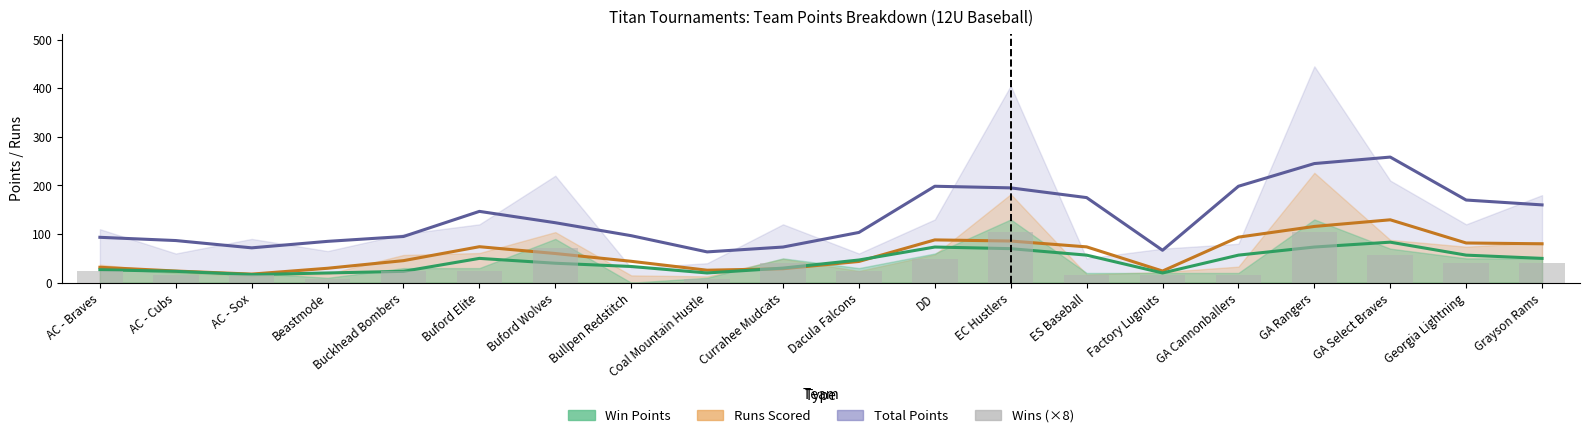

True or false: the data shows 16 at AC - Sox.

True